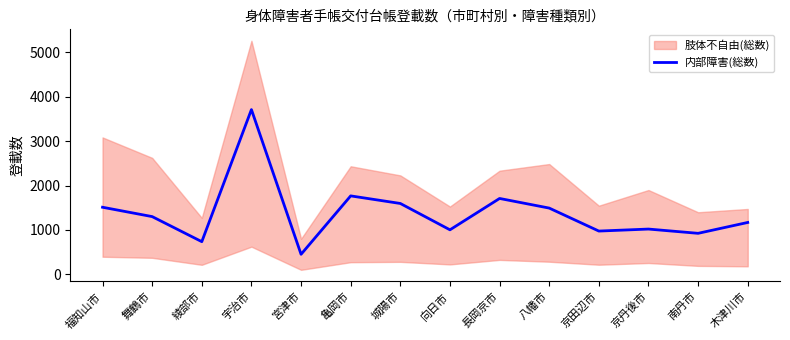

Rank the categories by value from highest to lowest.

宇治市, 亀岡市, 長岡京市, 城陽市, 福知山市, 八幡市, 舞鶴市, 木津川市, 京丹後市, 向日市, 京田辺市, 南丹市, 綾部市, 宮津市